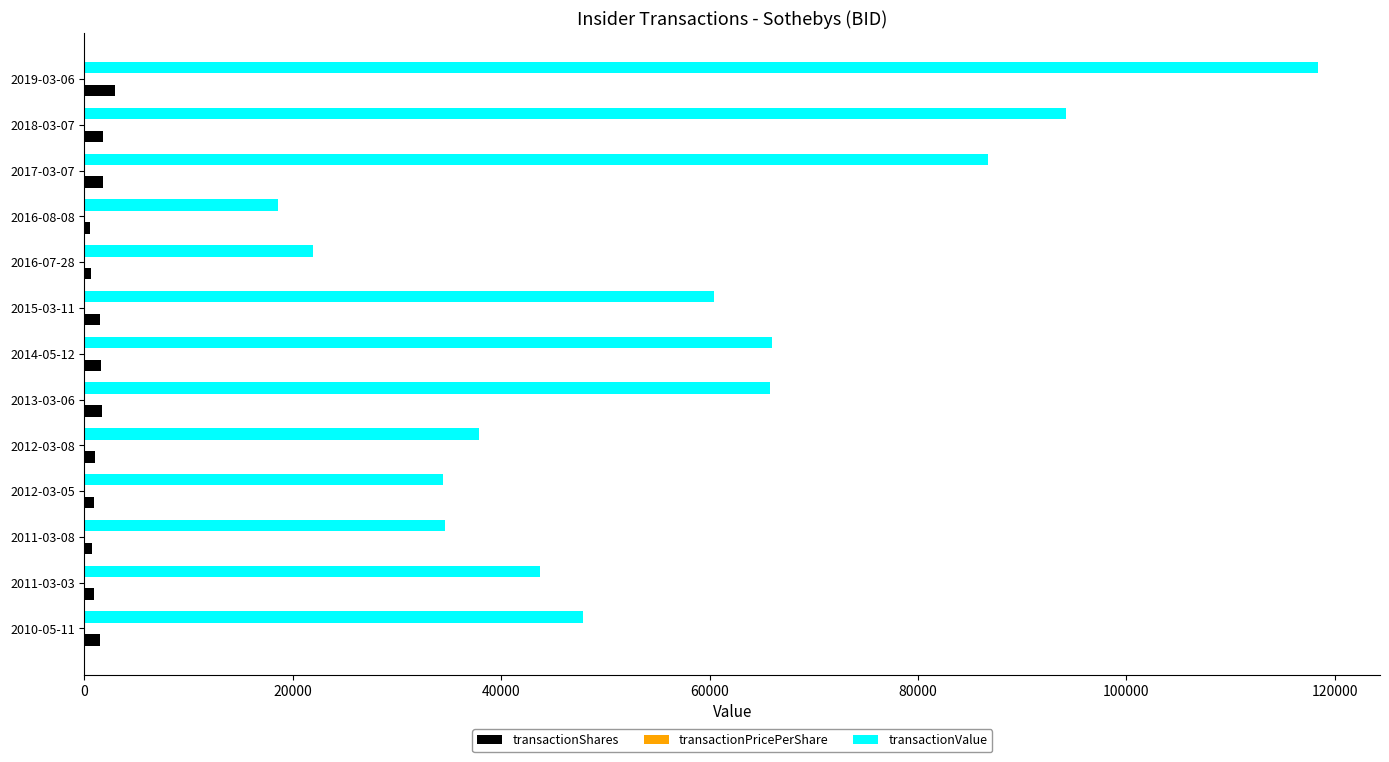

What is the highest value of the transactionValue series?

118417.0